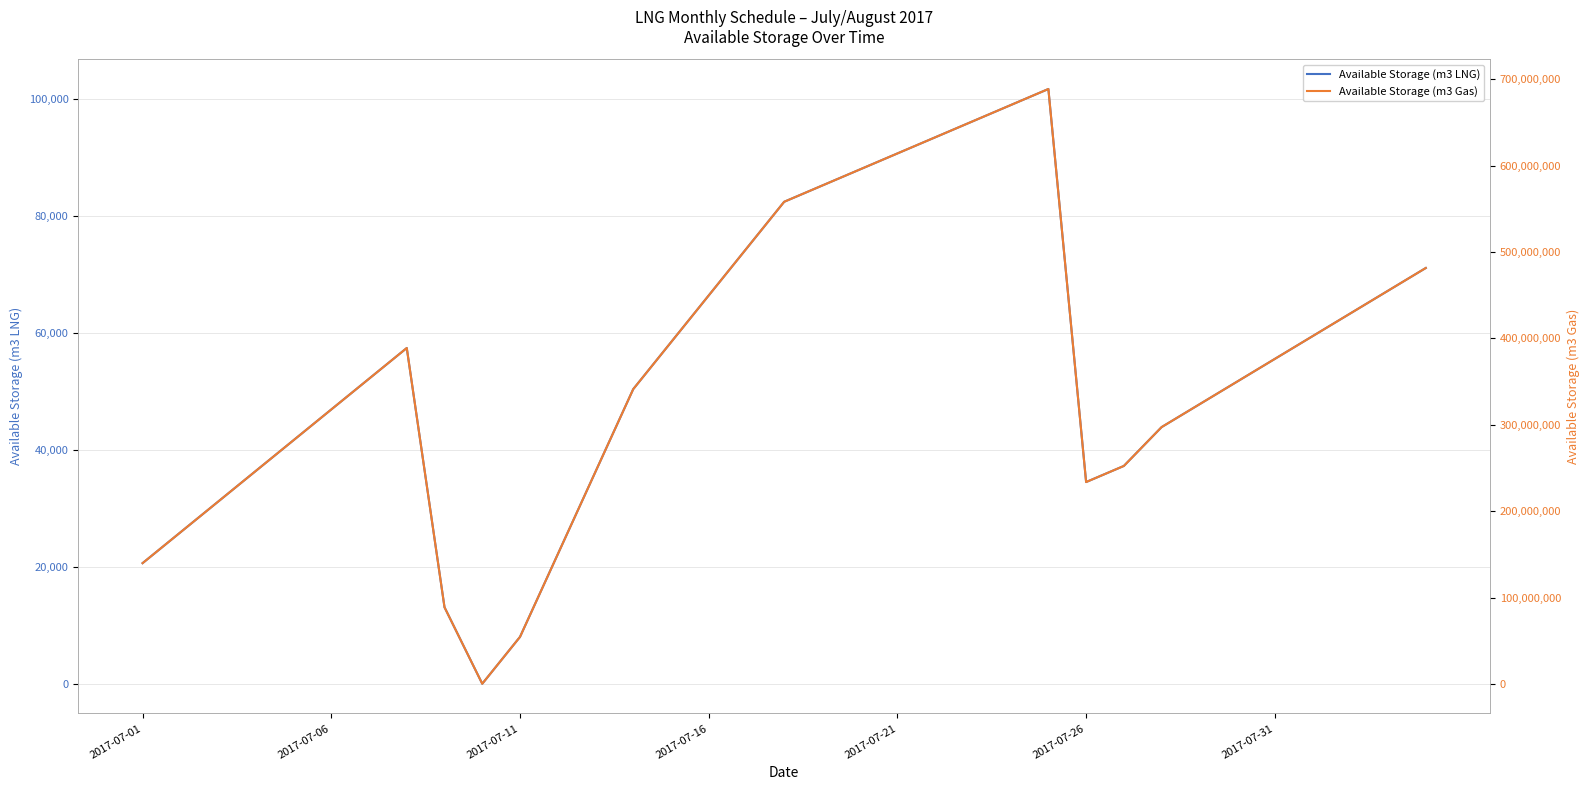

What is the difference between the highest and lowest values at 2017-07-26?

233749911